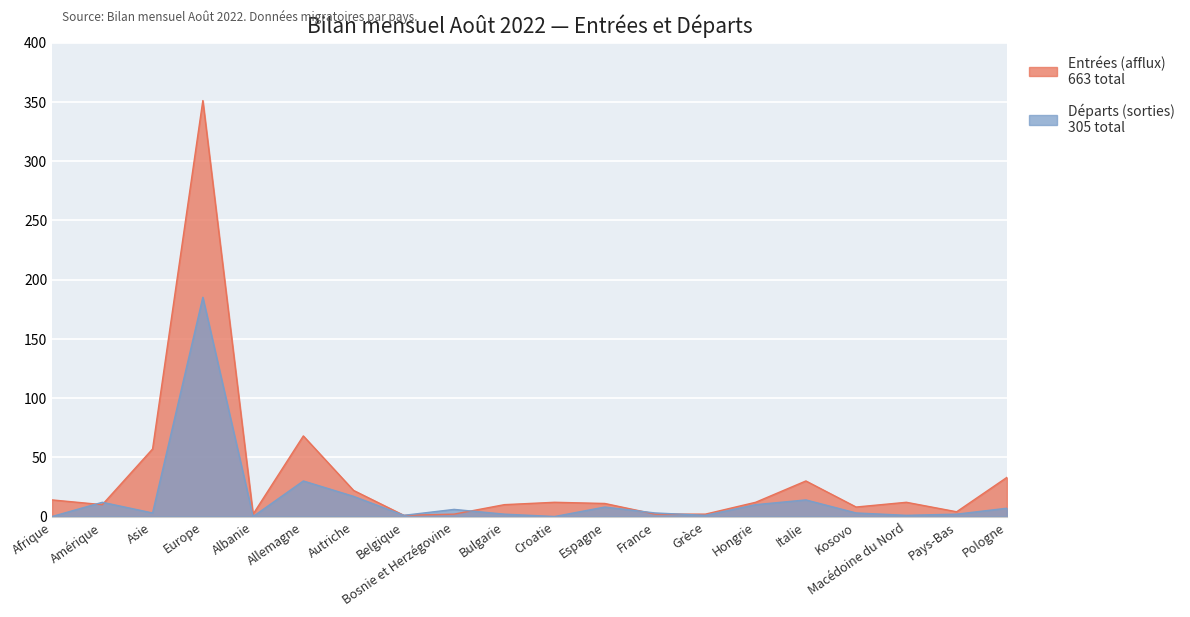

What is the difference between the Départs (sorties) values at Espagne and Pays-Bas?

6